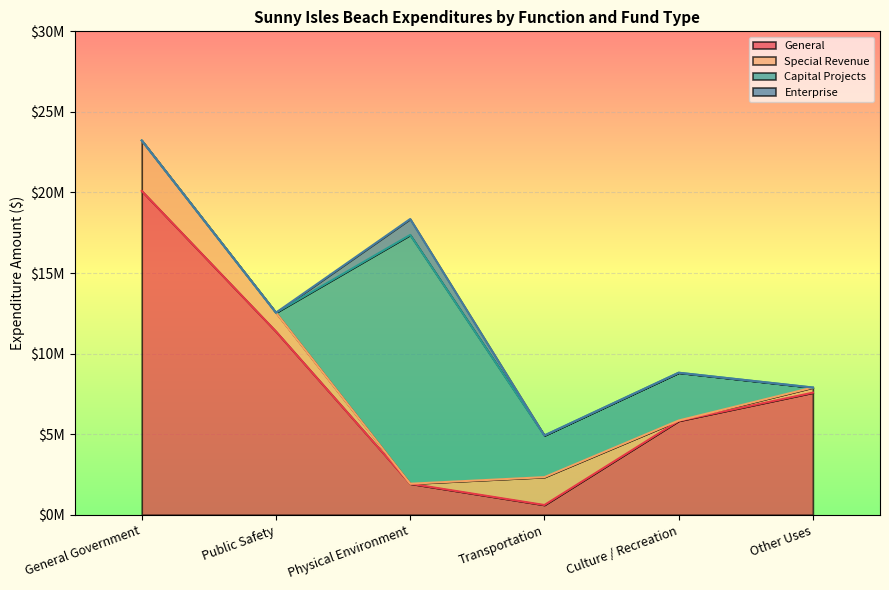

True or false: General has more than 2 points higher than both neighbors.

False